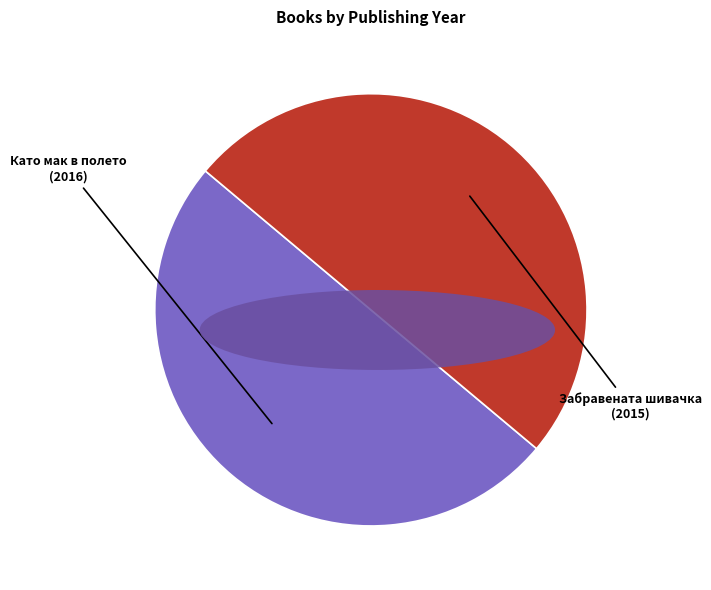

True or false: Забравената шивачка (2015) accounts for 45% of the total.

False